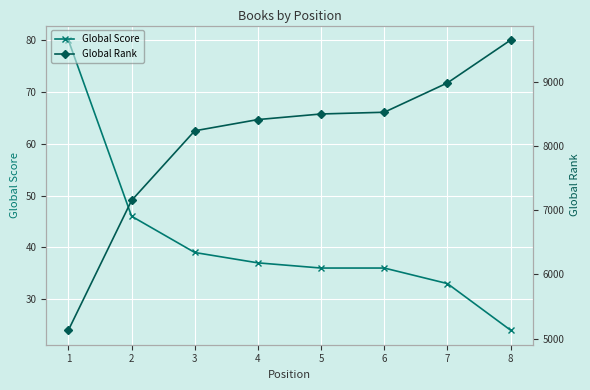

What is the value of the Global Rank point at the 3rd from the left?

8235